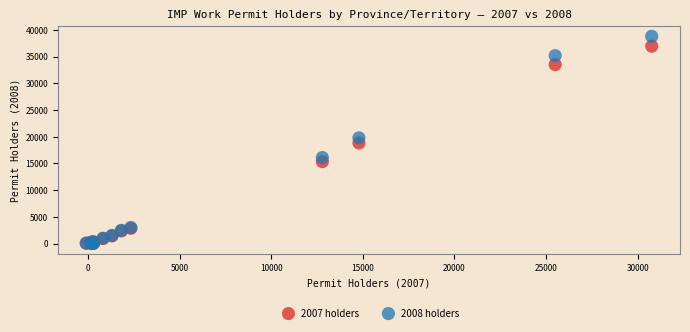

What are all the series names shown in the legend?

2007 holders, 2008 holders